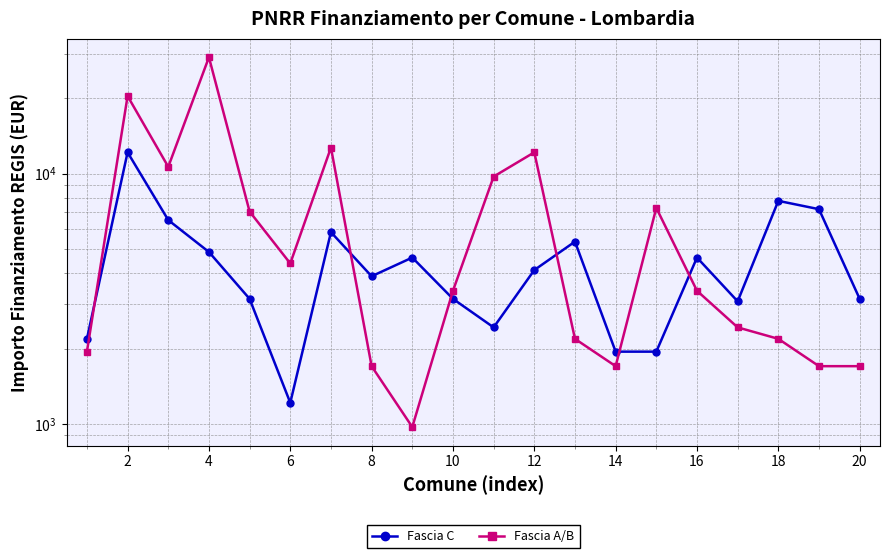

What is the difference between the Fascia A/B values at 0 and 10?

2430